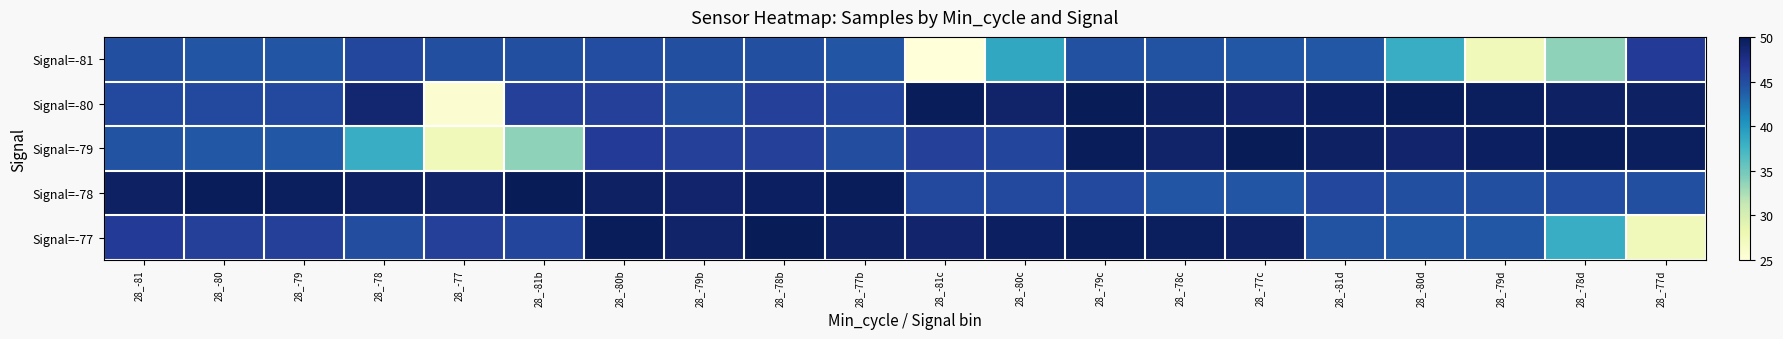

Reading left to right, what are all the values shown in this chart?

Signal=-81: 28_-81=44.8	28_-80=44.4	28_-79=44.2	28_-78=45.4	28_-77=44.8	28_-81b=44.8	28_-80b=45.0	28_-79b=44.8	28_-78b=44.7	28_-77b=44.3	28_-81c=25.0	28_-80c=38.8	28_-79c=44.7	28_-78c=44.5	28_-77c=44.1	28_-81d=44.2	28_-80d=38.3	28_-79d=27.4	28_-78d=33.7	28_-77d=46.3
Signal=-80: 28_-81=45.3	28_-80=45.3	28_-79=45.3	28_-78=48.7	28_-77=25.6	28_-81b=46.0	28_-80b=45.9	28_-79b=44.9	28_-78b=45.9	28_-77b=45.6	28_-81c=49.9	28_-80c=49.0	28_-79c=50.0	28_-78c=49.3	28_-77c=48.9	28_-81d=49.5	28_-80d=49.8	28_-79d=49.5	28_-78d=49.4	28_-77d=49.4
Signal=-79: 28_-81=44.6	28_-80=44.1	28_-79=44.2	28_-78=38.3	28_-77=27.4	28_-81b=33.7	28_-80b=46.3	28_-79b=46.0	28_-78b=45.9	28_-77b=44.9	28_-81c=45.9	28_-80c=45.6	28_-79c=49.9	28_-78c=49.0	28_-77c=50.0	28_-81d=49.3	28_-80d=48.9	28_-79d=49.5	28_-78d=49.8	28_-77d=49.5
Signal=-78: 28_-81=49.4	28_-80=49.8	28_-79=49.5	28_-78=49.4	28_-77=49.0	28_-81b=50.0	28_-80b=49.3	28_-79b=48.9	28_-78b=49.5	28_-77b=49.8	28_-81c=45.3	28_-80c=45.3	28_-79c=45.3	28_-78c=44.4	28_-77c=44.2	28_-81d=45.4	28_-80d=44.8	28_-79d=44.8	28_-78d=45.0	28_-77d=44.8
Signal=-77: 28_-81=46.3	28_-80=46.0	28_-79=45.9	28_-78=44.9	28_-77=45.9	28_-81b=45.6	28_-80b=49.9	28_-79b=49.0	28_-78b=50.0	28_-77b=49.3	28_-81c=48.9	28_-80c=49.5	28_-79c=49.8	28_-78c=49.5	28_-77c=49.4	28_-81d=44.6	28_-80d=44.1	28_-79d=44.2	28_-78d=38.3	28_-77d=27.4